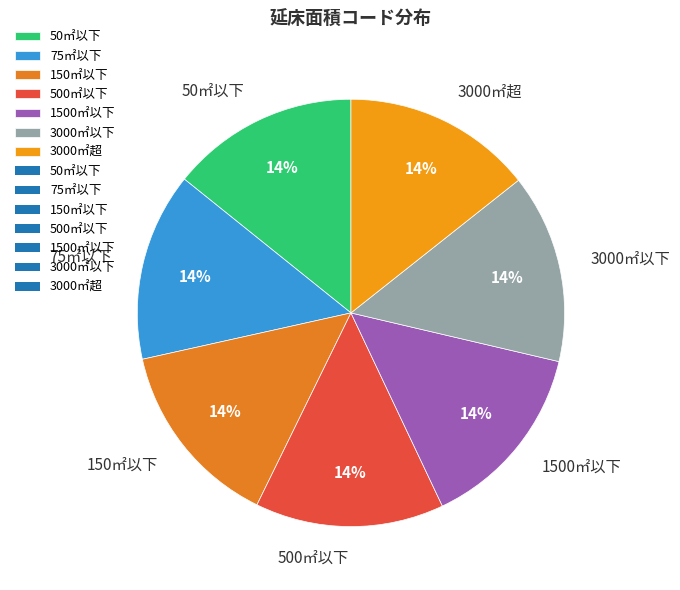

How many segments does this pie chart have?

7